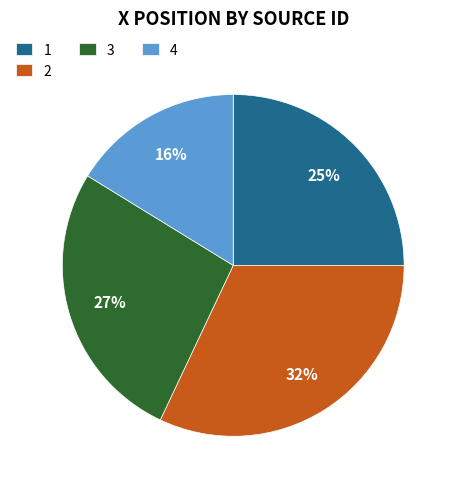

To the nearest percent, what is the difference between the largest and smallest slice percentages?

16%